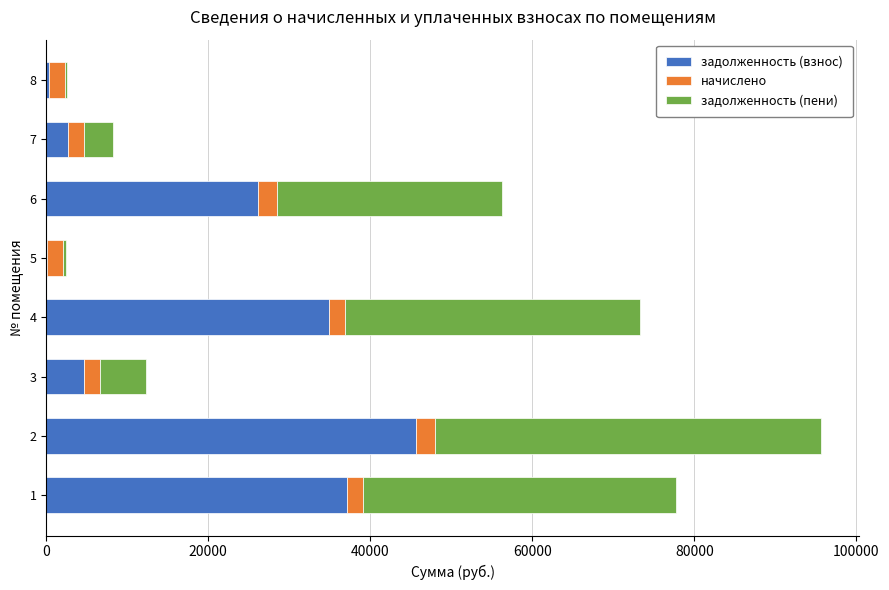

What is the maximum value for задолженность (взнос)?

45652.8